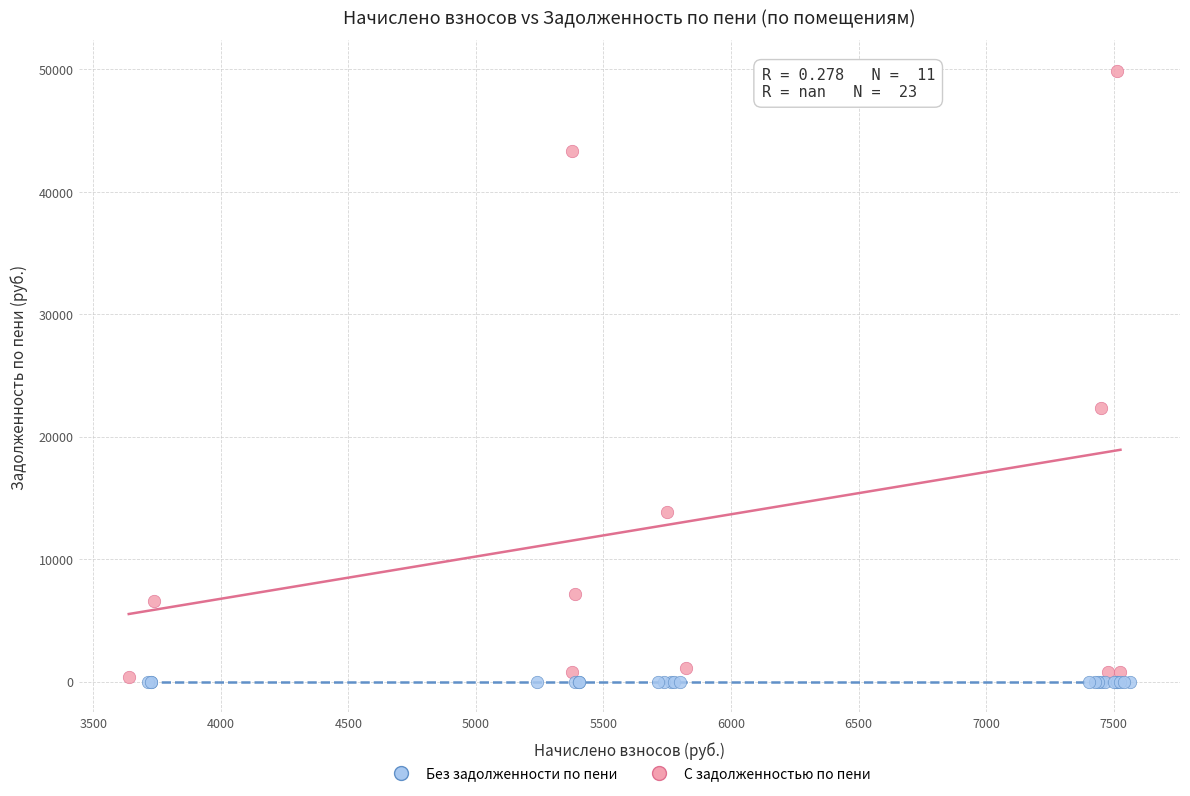

What are all the series names shown in the legend?

Без задолженности по пени, С задолженностью по пени